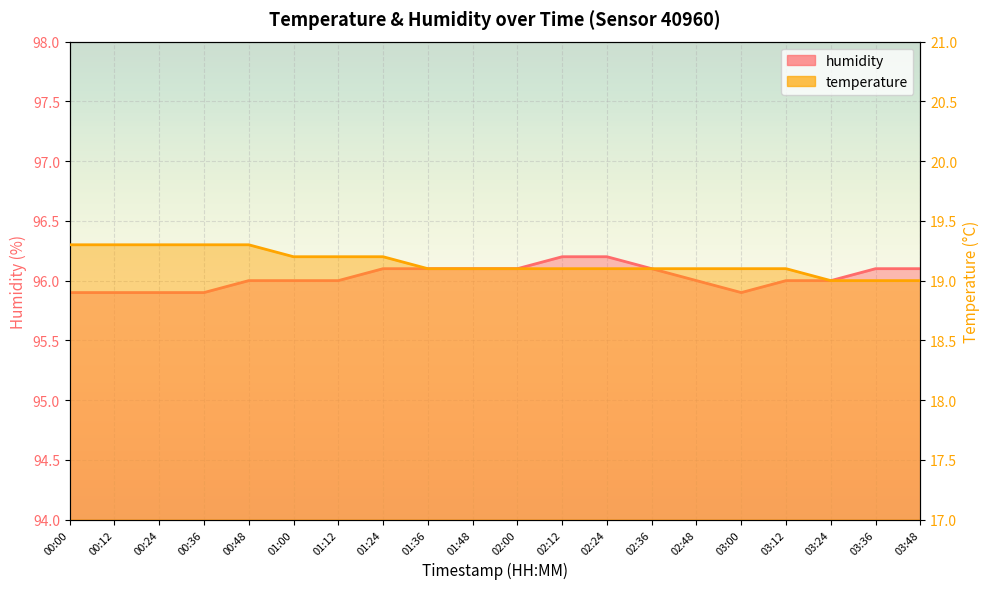

Reading right to left, extract all data points from this chart.

temperature: 19.0	19.0	19.0	19.1	19.1	19.1	19.1	19.1	19.1	19.1	19.1	19.1	19.2	19.2	19.2	19.3	19.3	19.3	19.3	19.3
humidity: 96.1	96.1	96.0	96.0	95.9	96.0	96.1	96.2	96.2	96.1	96.1	96.1	96.1	96.0	96.0	96.0	95.9	95.9	95.9	95.9